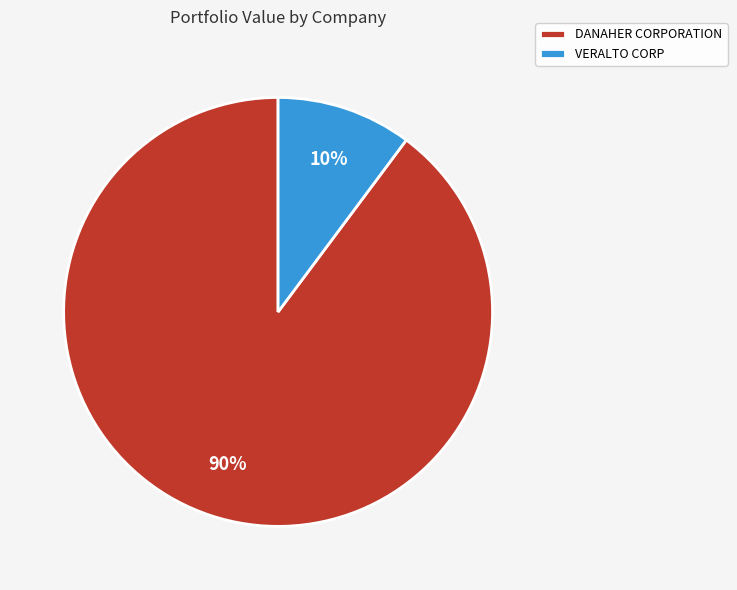

True or false: DANAHER CORPORATION accounts for 90% of the total.

True